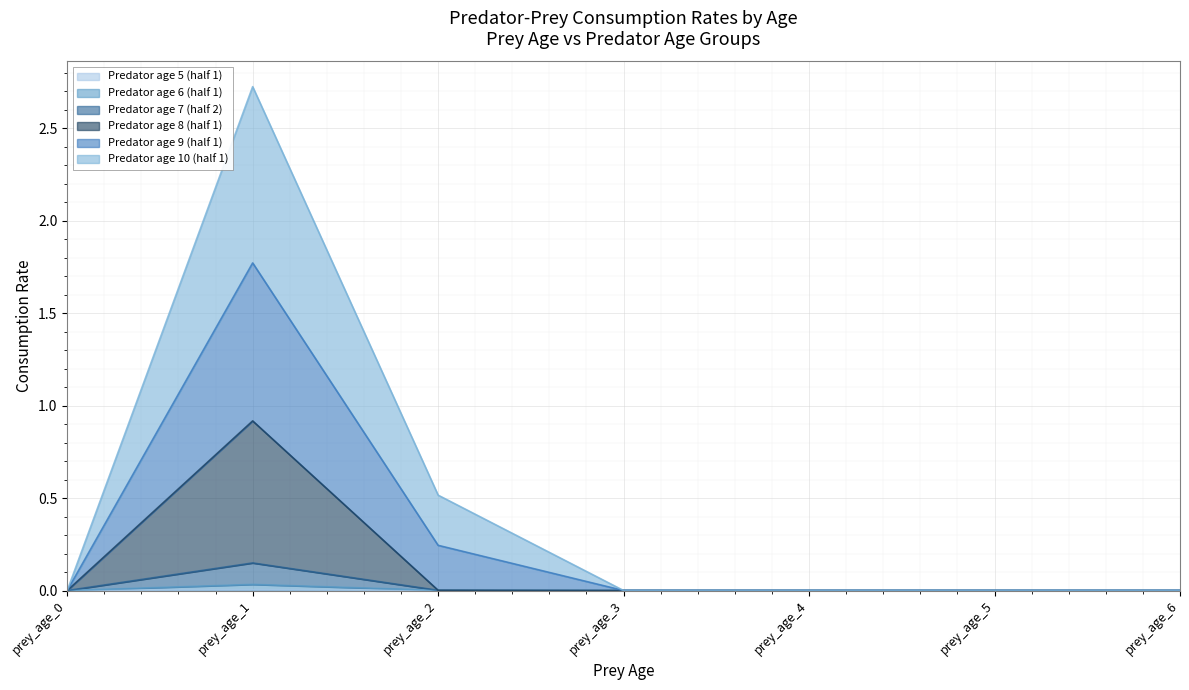

In Predator age 8 (half 1), how many points are higher than both neighbors (excluding endpoints)?

1